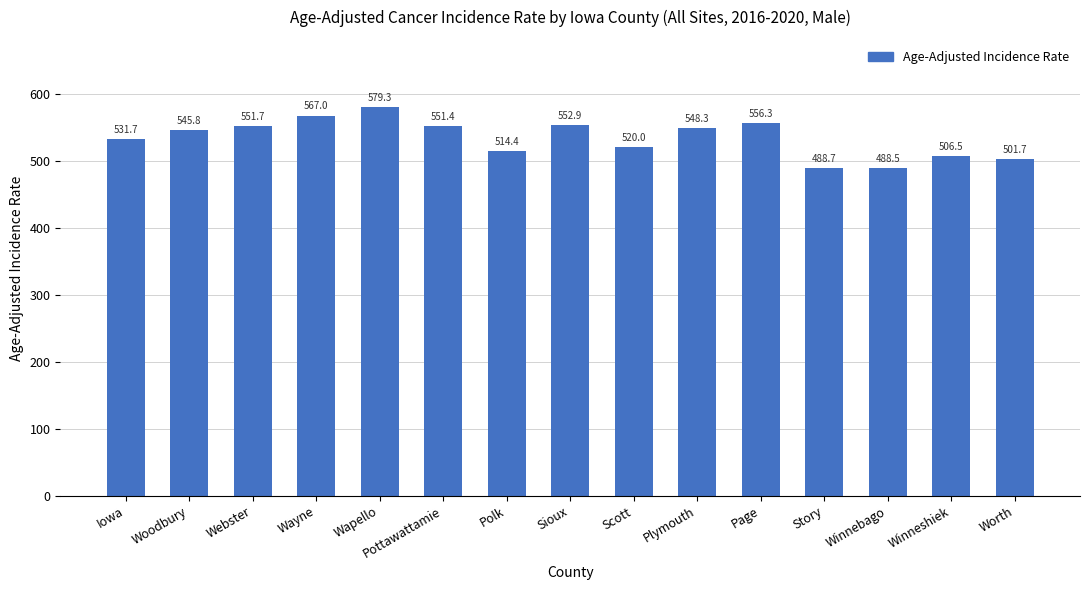

What is the smallest value displayed?

488.5